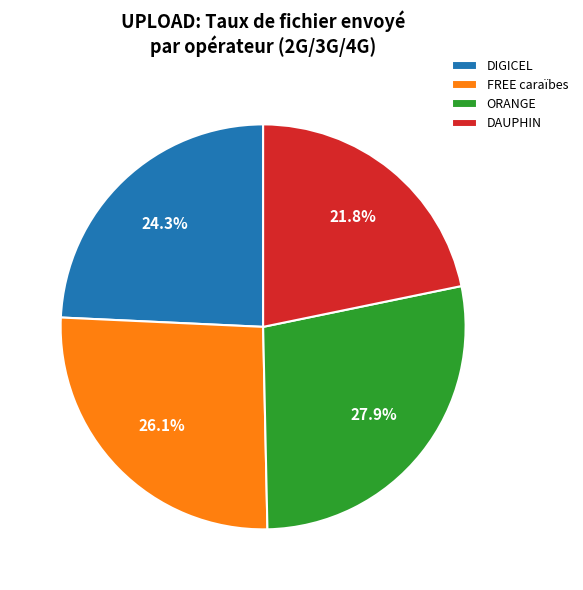

Rank the categories by value from highest to lowest.

ORANGE, FREE caraïbes, DIGICEL, DAUPHIN